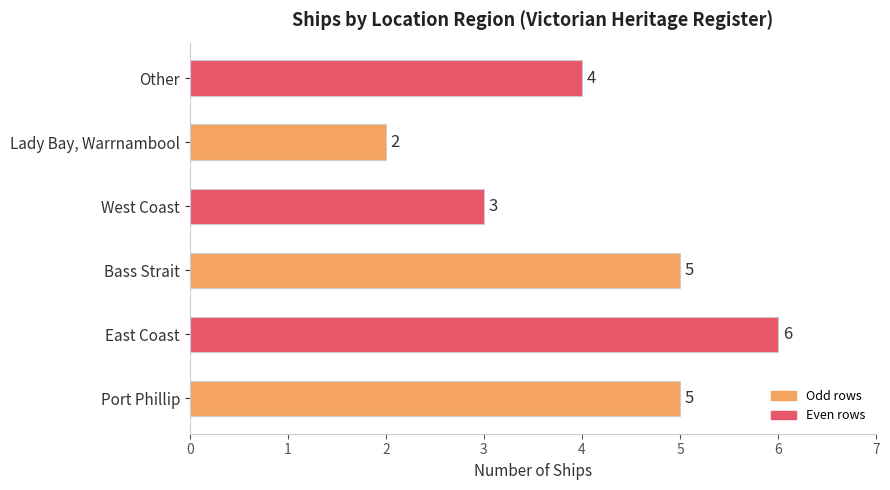

The chart shows a value of 6 at Other. True or false?

False